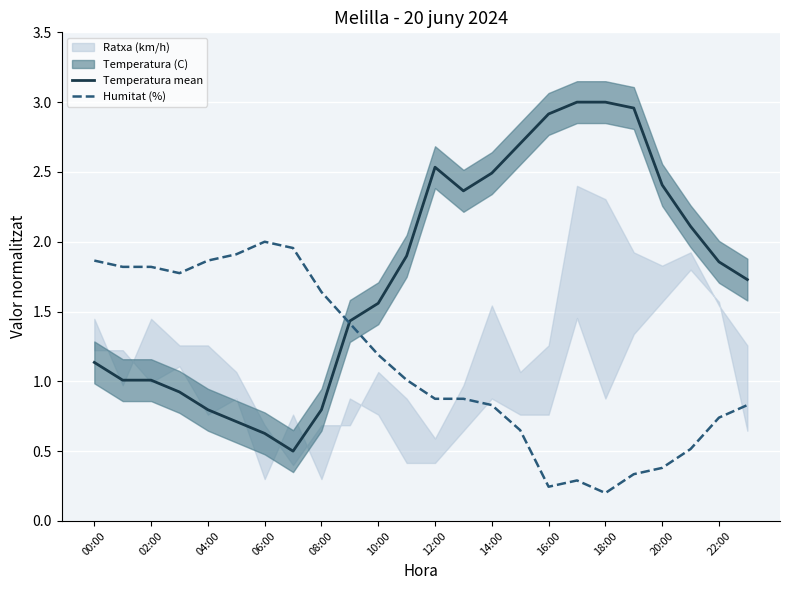

How many interior local peaks does the Humitat (%) series have?

2